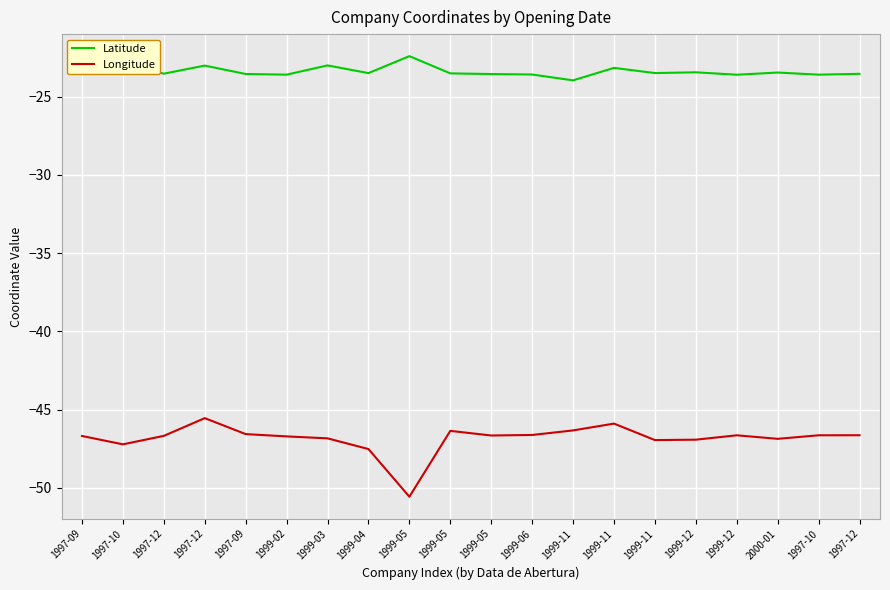

Does the chart display data point markers on the line(s)?

No